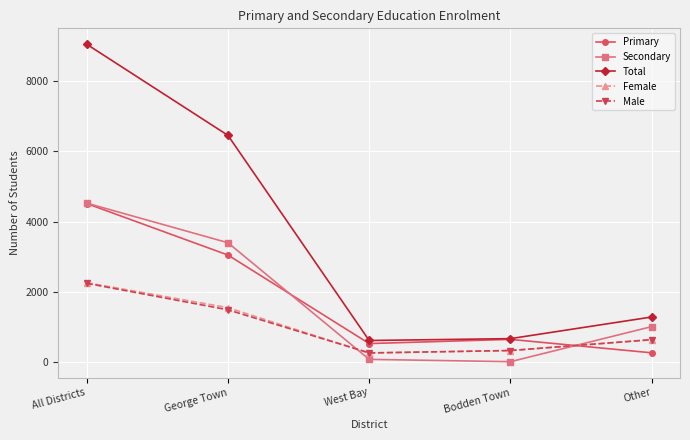

What is the total value across all series at George Town?

15955